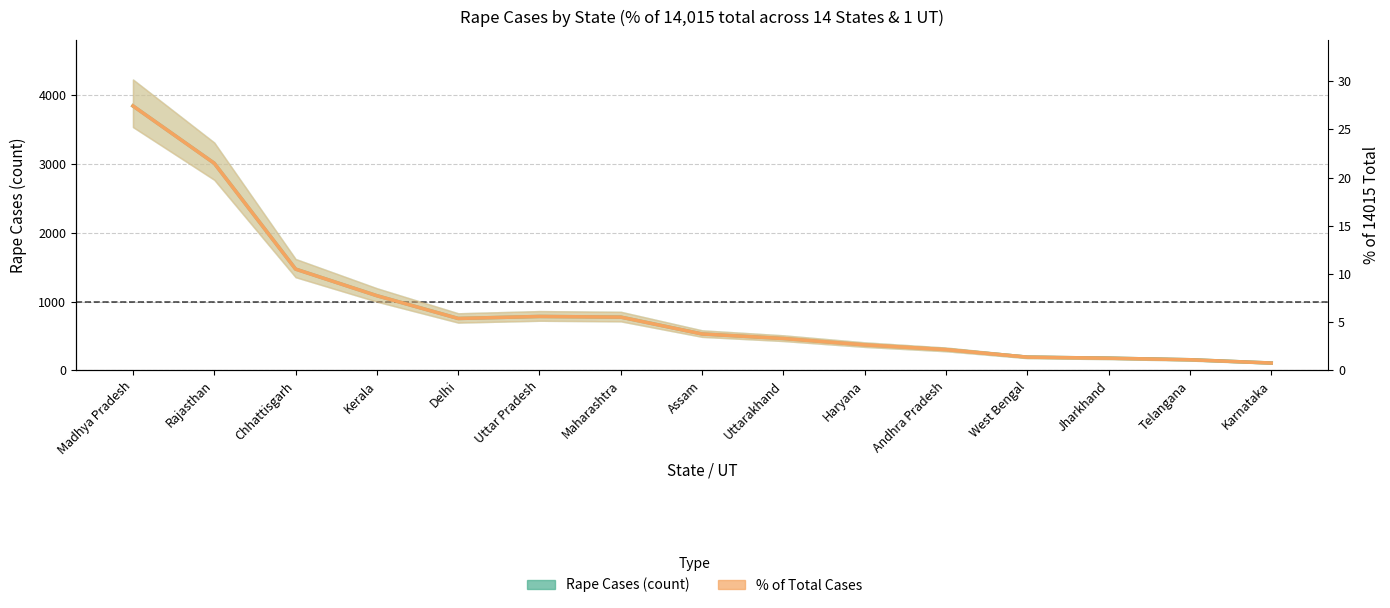

Which series has the largest total across all categories?

Rape Cases (count)